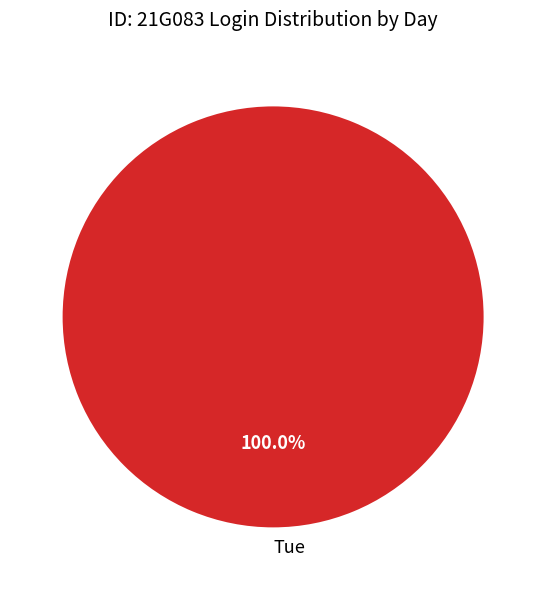

Is Tue the majority of the pie?

Yes